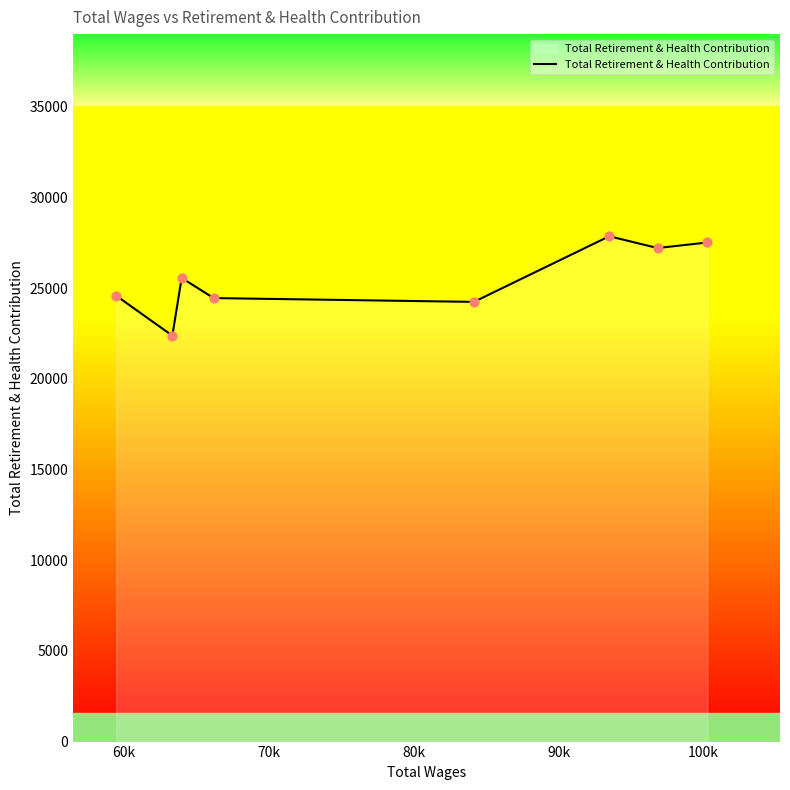

What is the minimum value shown in the chart?

22386